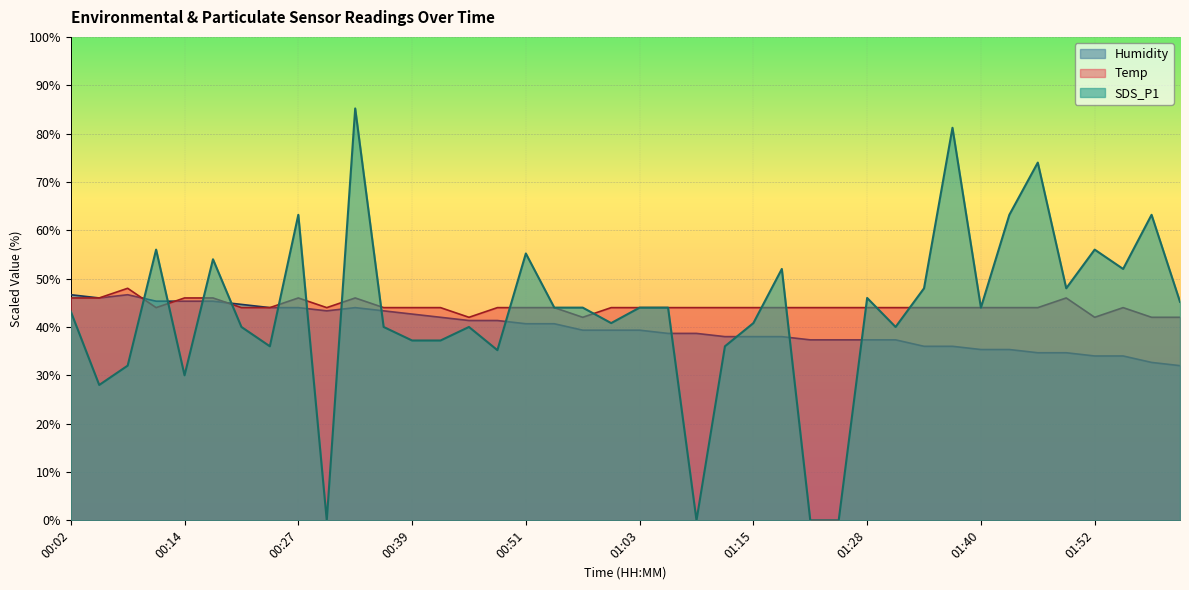

What position from the right is 01:15?

16